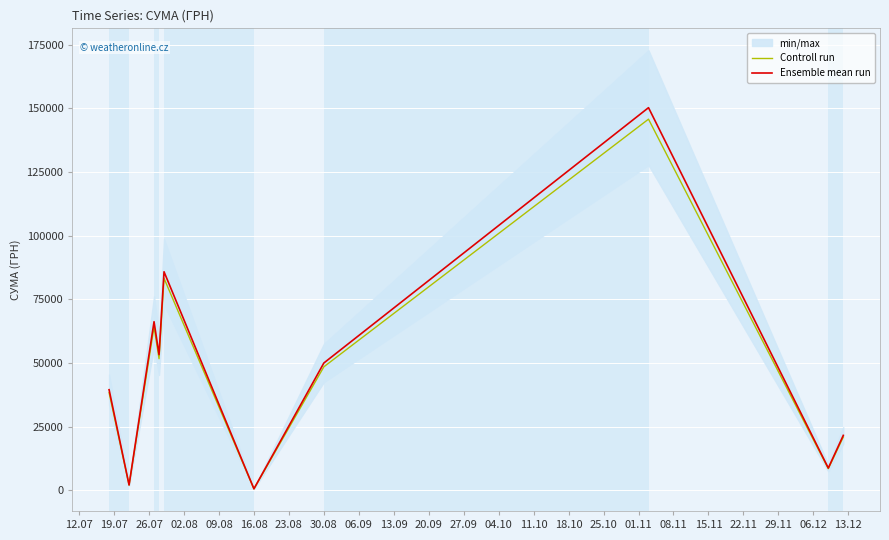

What are all the series names shown in the legend?

Controll run, Ensemble mean run